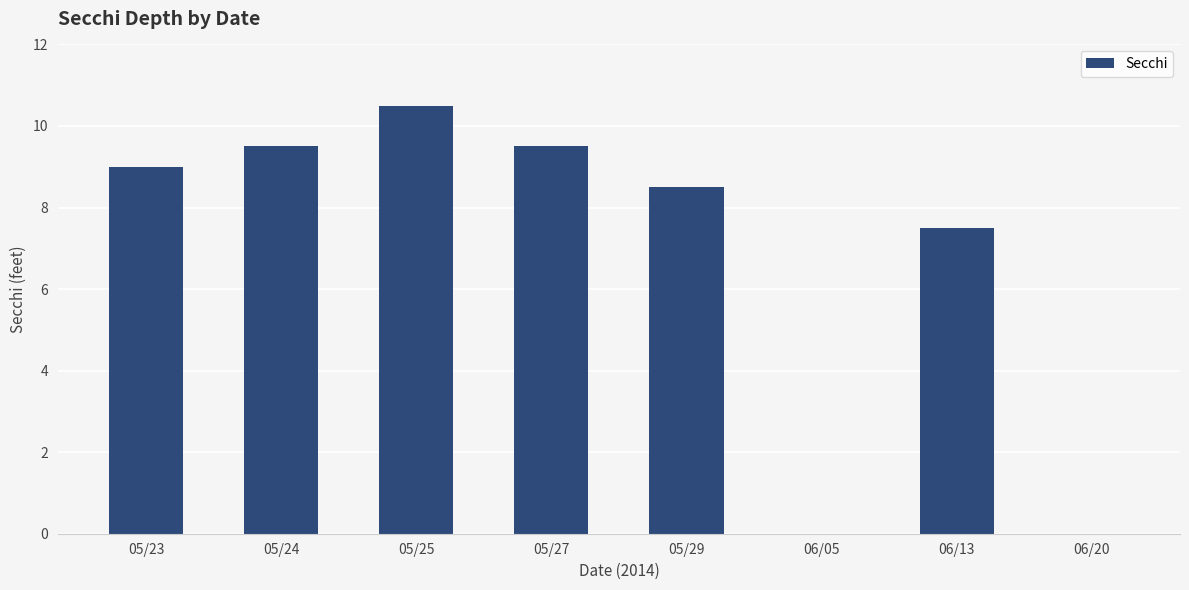

True or false: the data shows 14.0 at 05/27.

False